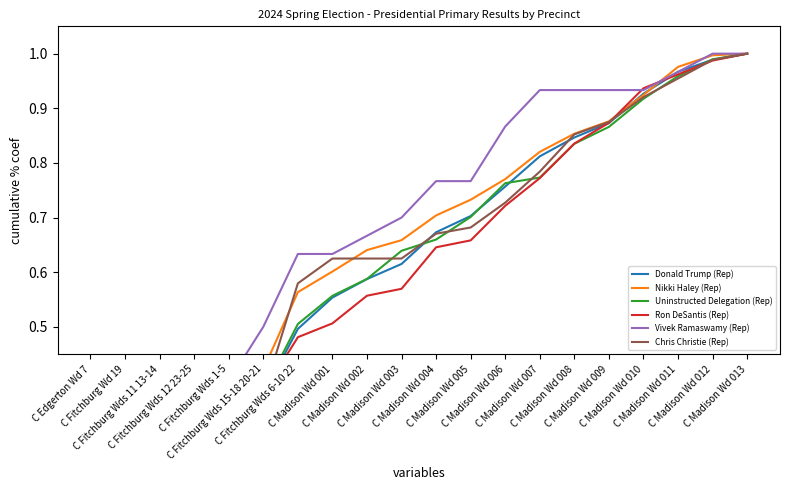

Between C Madison Wd 009 and C Madison Wd 001, which is larger?

C Madison Wd 009